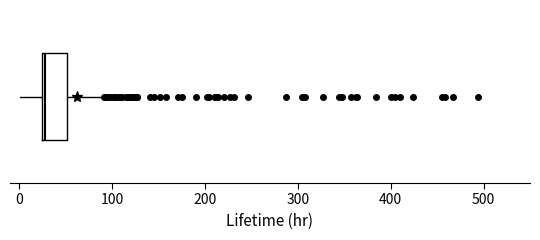

Transcribe this box plot: give where the median line is, the range the box spans, and where the two whiskers end, as read against the x-axis. The values are not printed on the chart, so give them approximately, as read against the axis.

median 30, box 20 to 50, whiskers 0 to 90